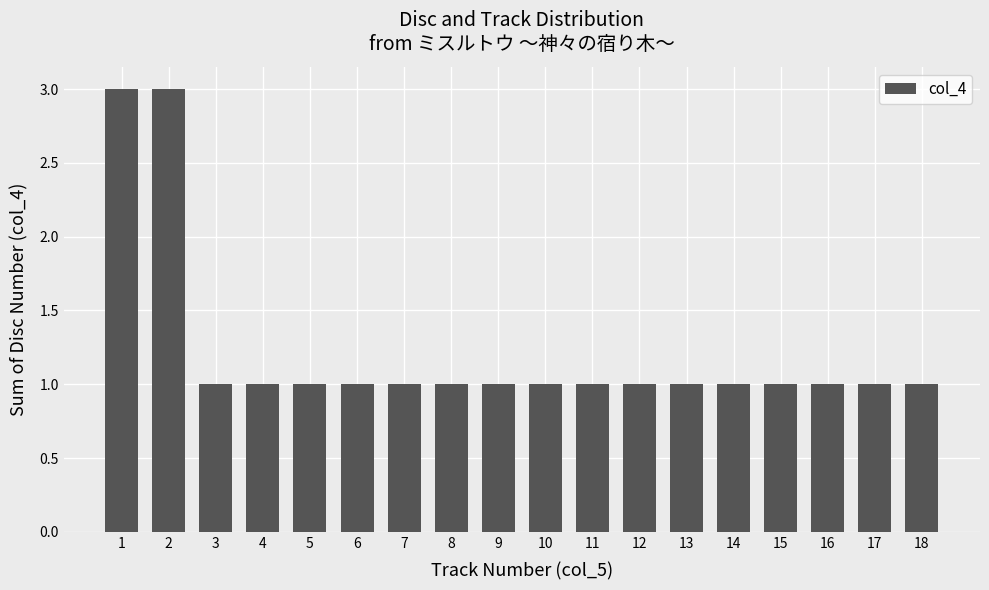

Count the number of data series in this chart.

1